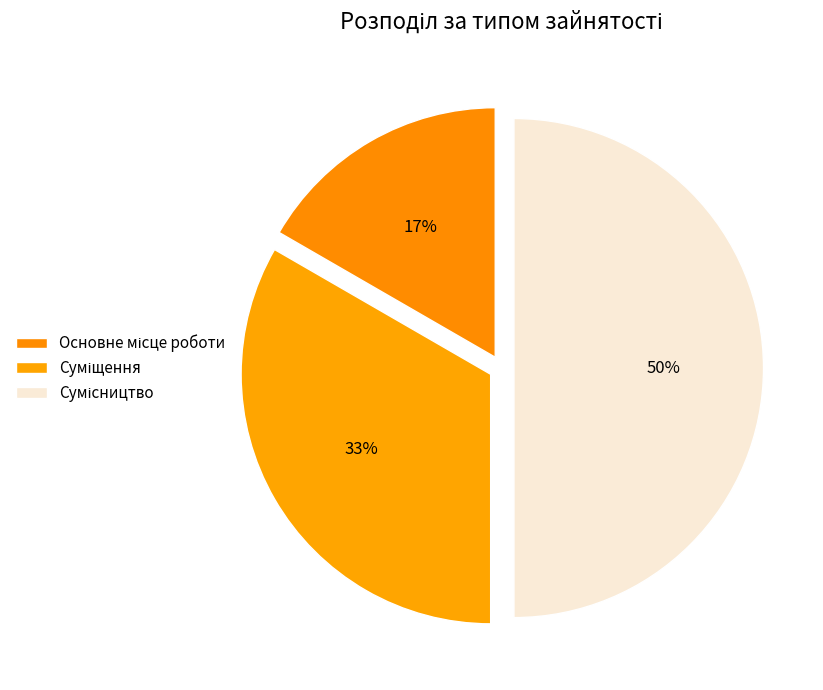

Count the number of slices in the pie.

3